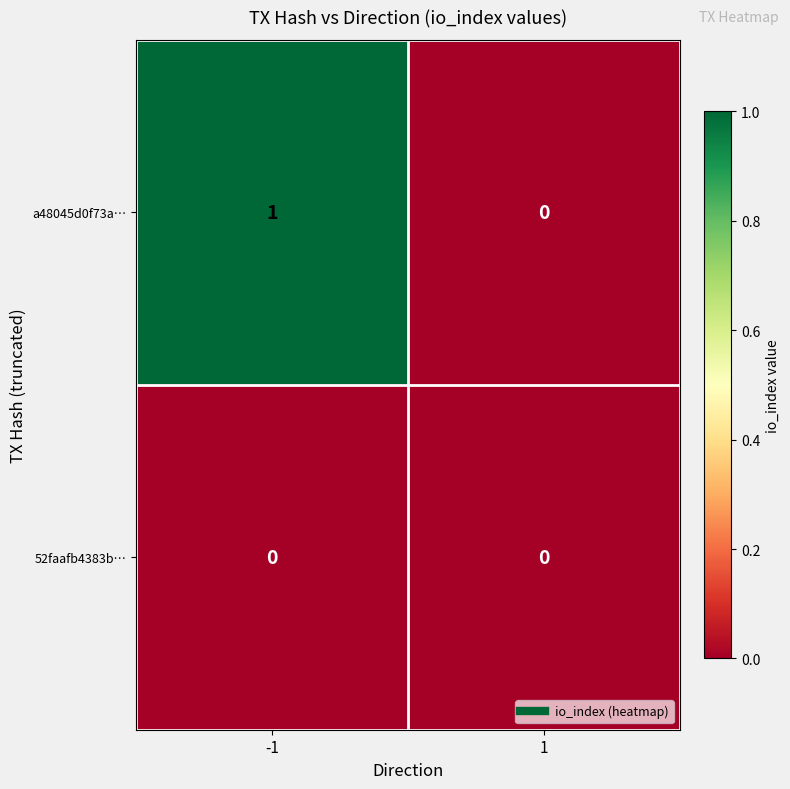

Which series has the largest total across all categories?

a48045d0f73a…